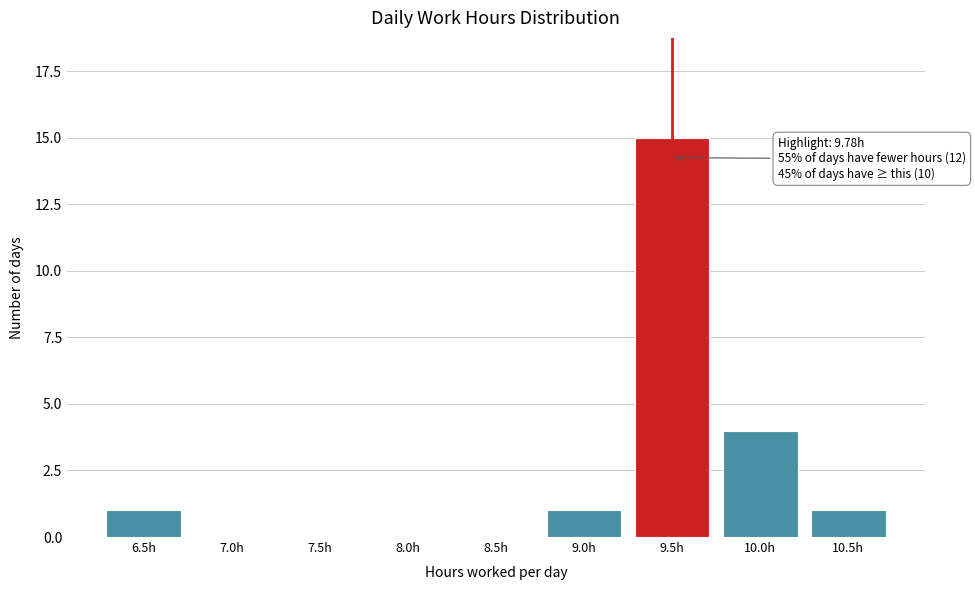

What is the change in value from 8.5h to 9.0h?

+1